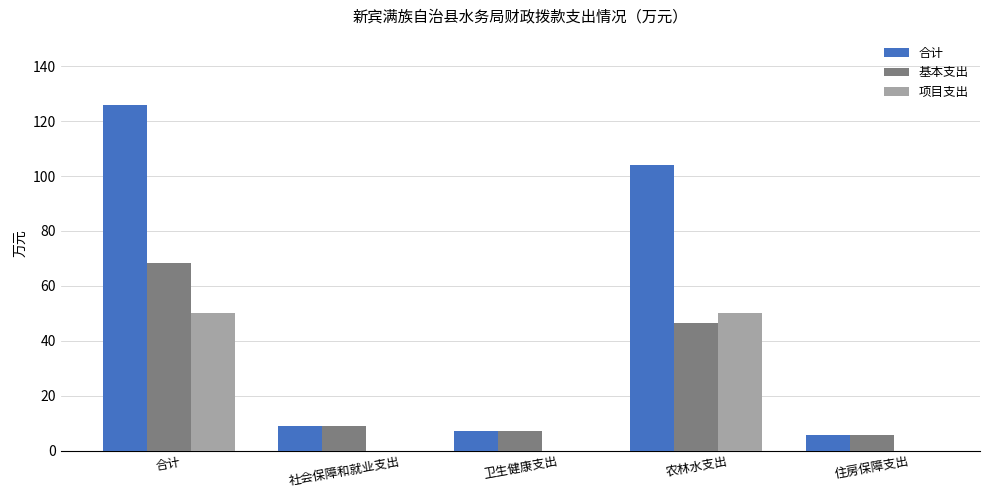

How many values in the 基本支出 series exceed 9?

3